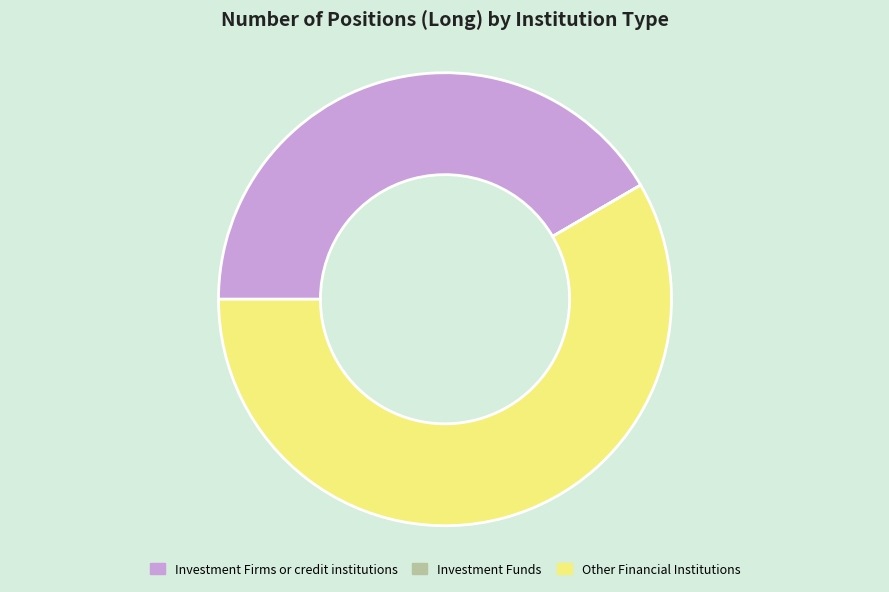

Is there a majority slice in this chart?

Yes